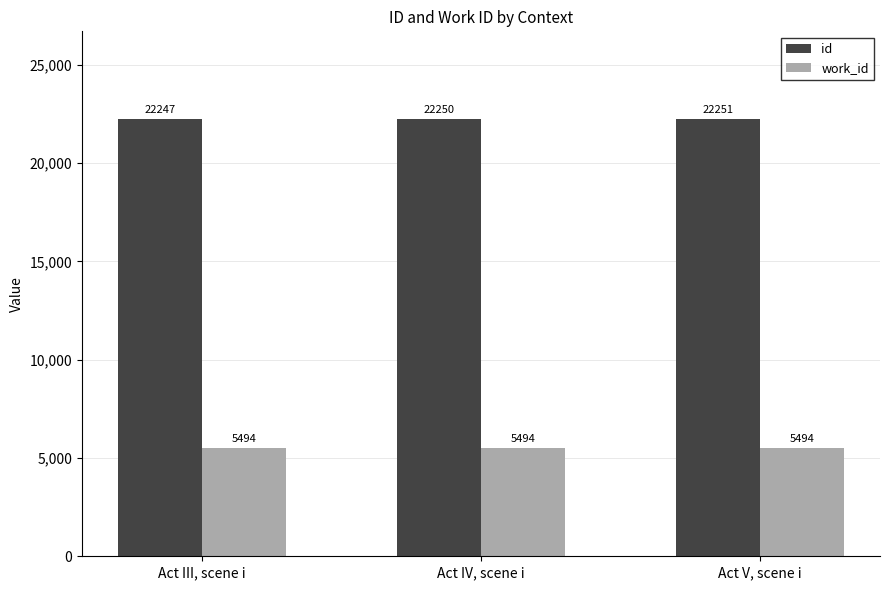

Between Act III, scene i and Act IV, scene i, which series saw the biggest shift?

id